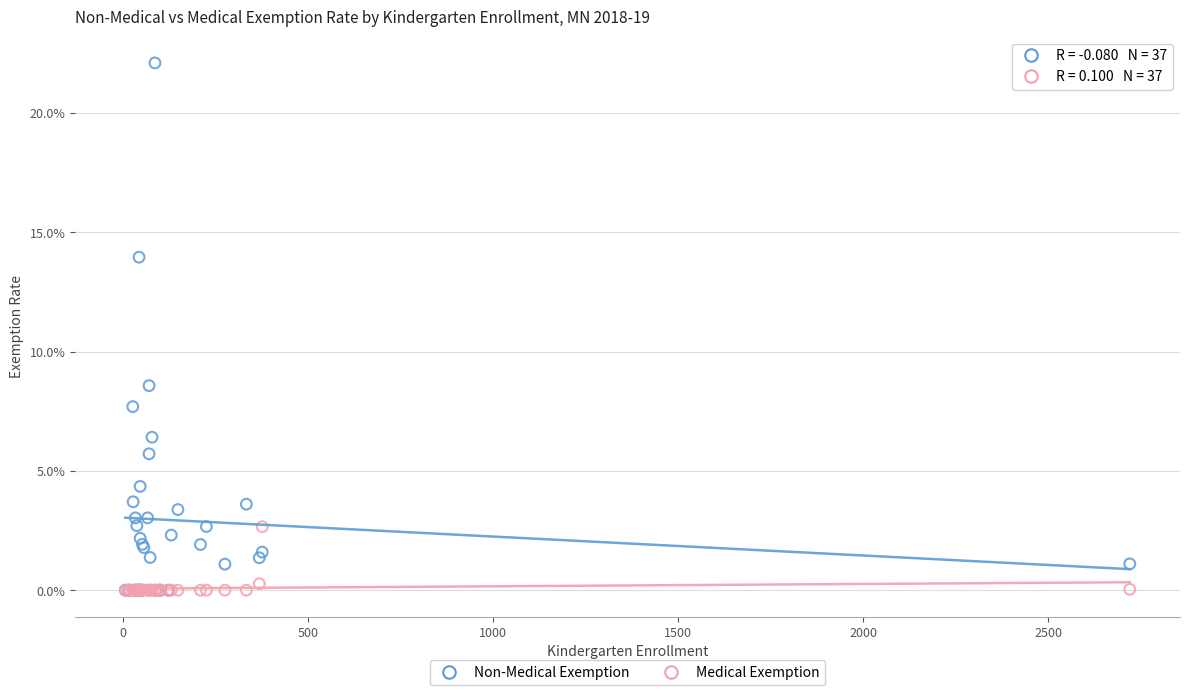

Which series has the widest spread of Y values?

Non-Medical Exemption